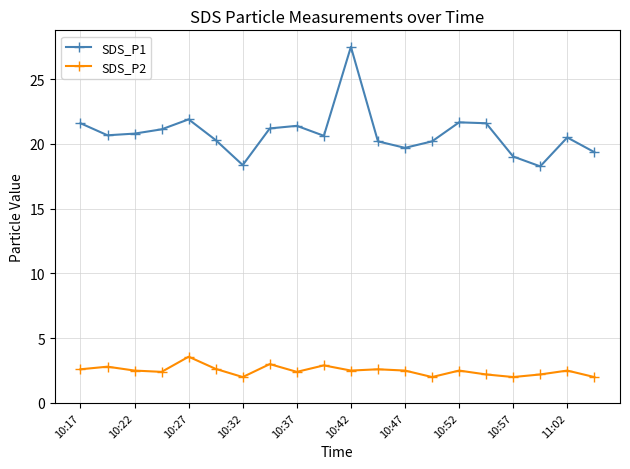

True or false: SDS_P1 and SDS_P2 intersect in this chart.

False